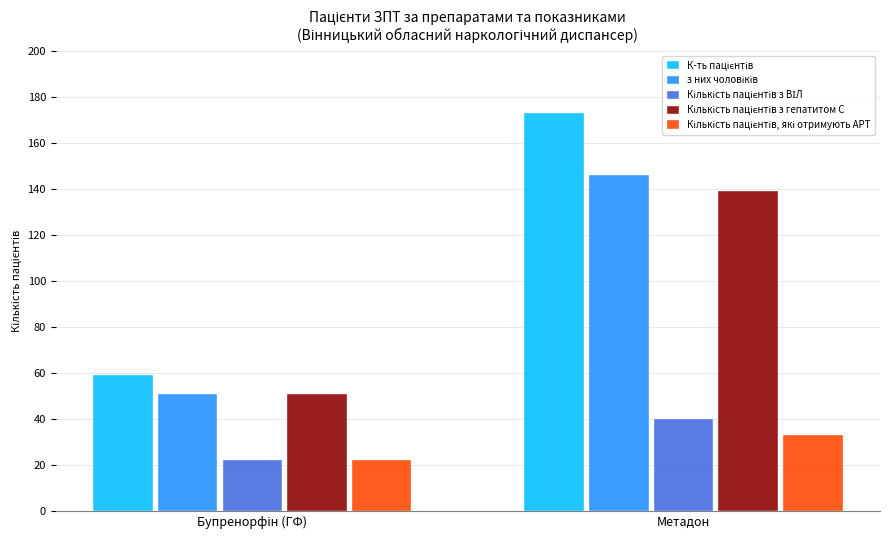

What is the smallest value displayed?

22